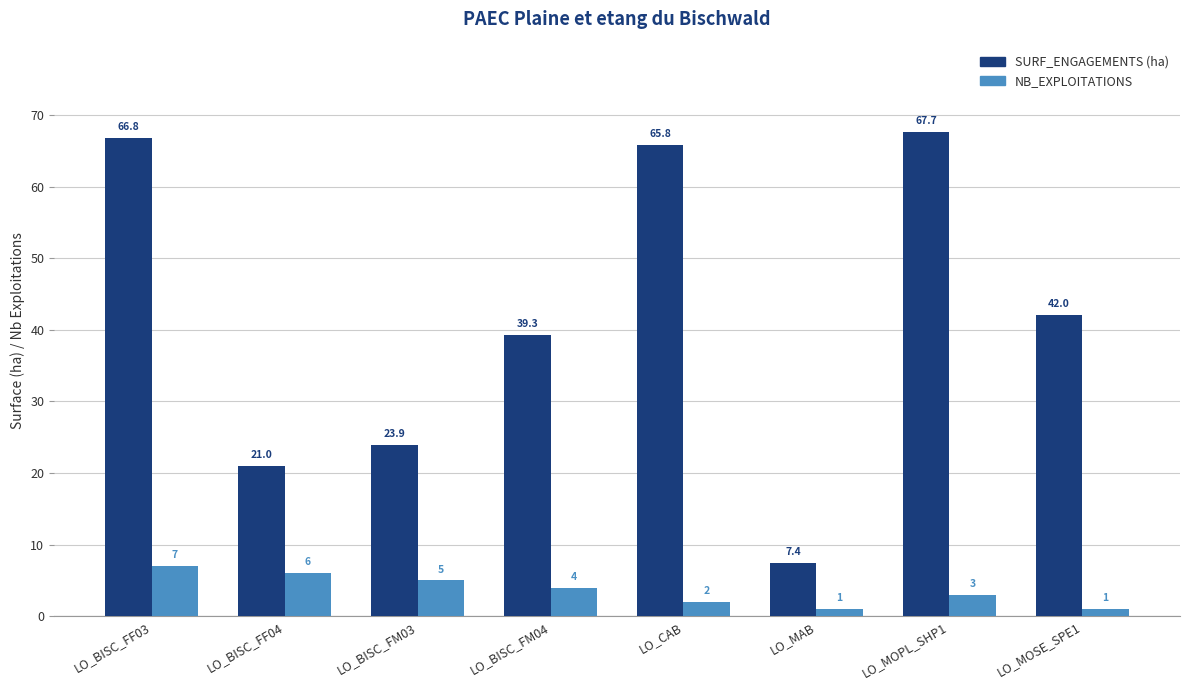

What is the maximum value shown in the chart?

67.7